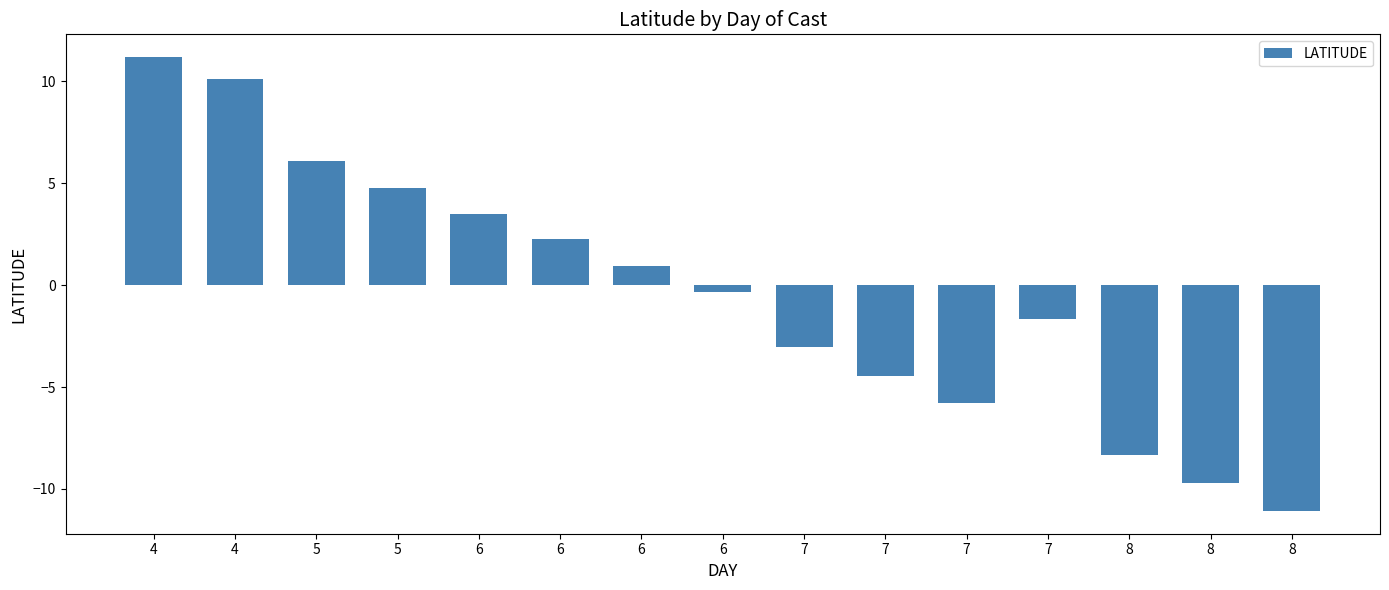

Rank the categories by value from highest to lowest.

4, 4, 5, 5, 6, 6, 6, 6, 7, 7, 7, 7, 8, 8, 8